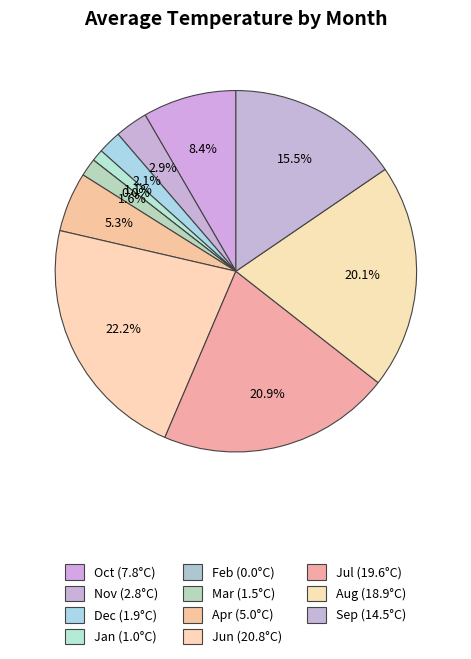

How many slices are in this pie chart?

11